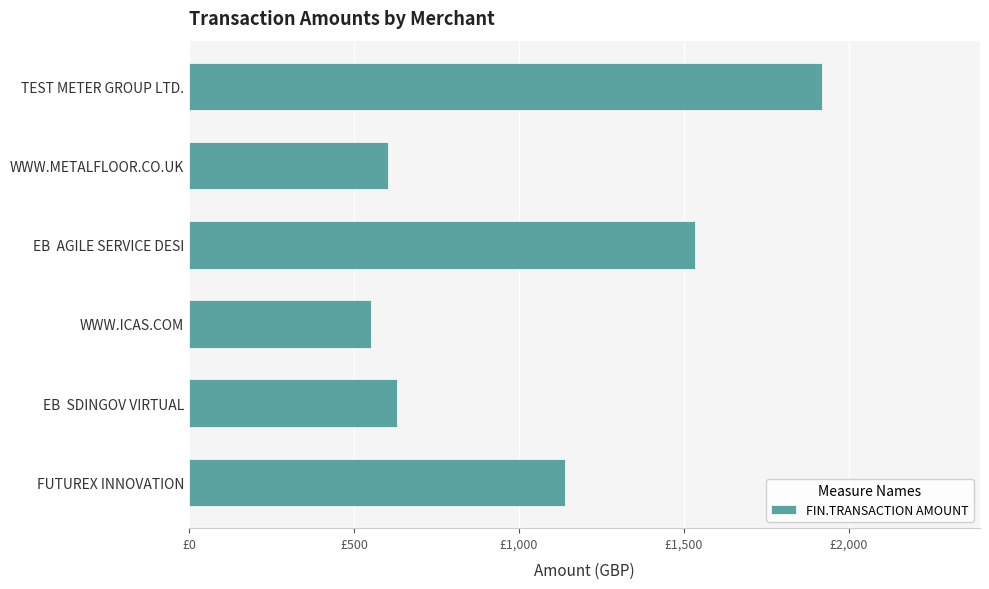

What is the average value?

1062.7